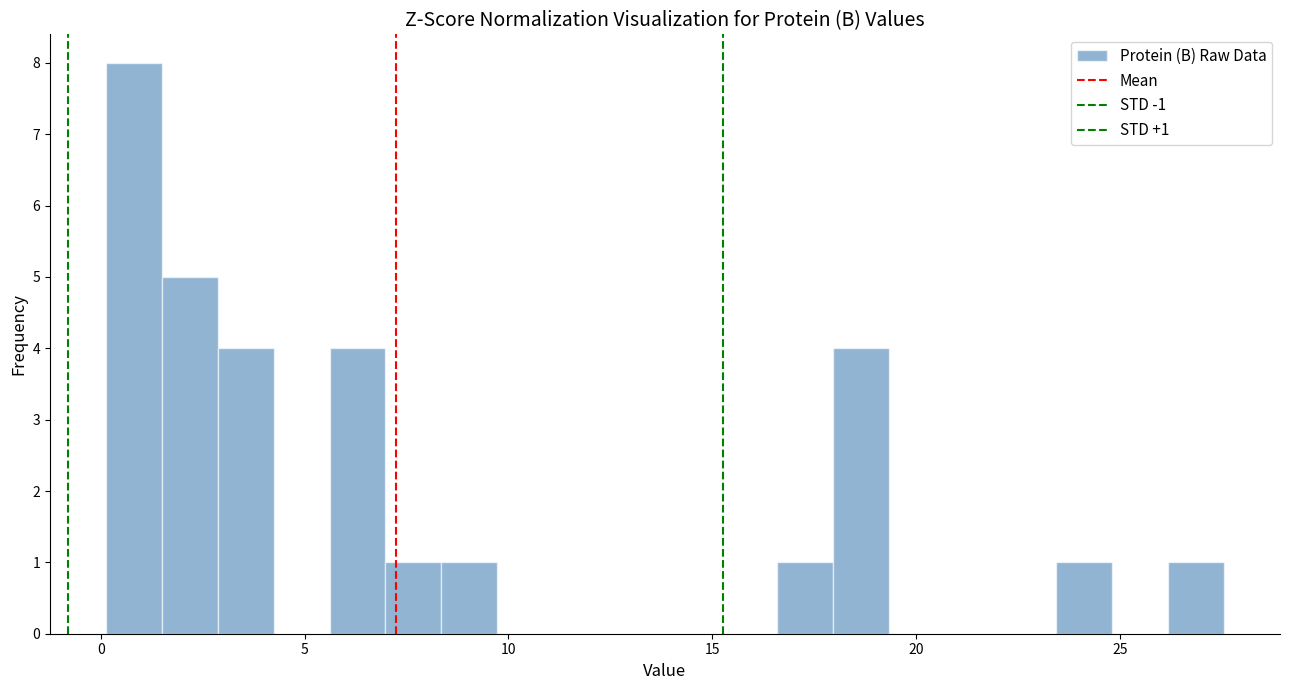

Read against the x-axis, roughly where is the centre of the tallest bar?

1.0